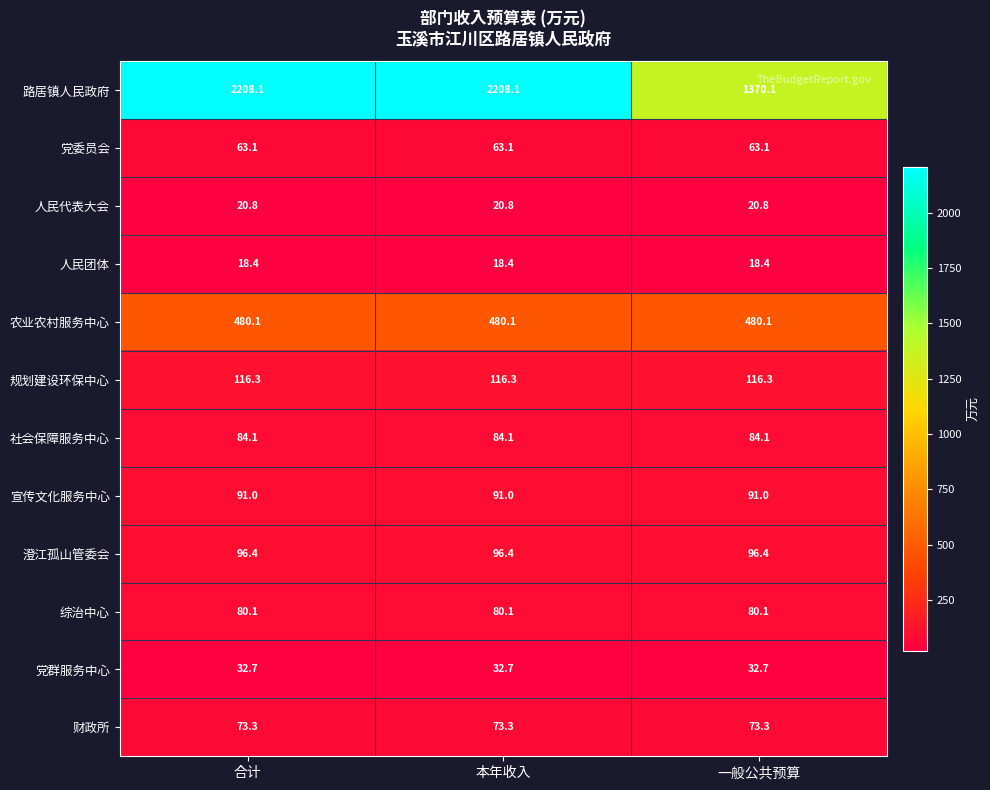

True or false: 社会保障服务中心 has a value of 84.1 at 合计.

True